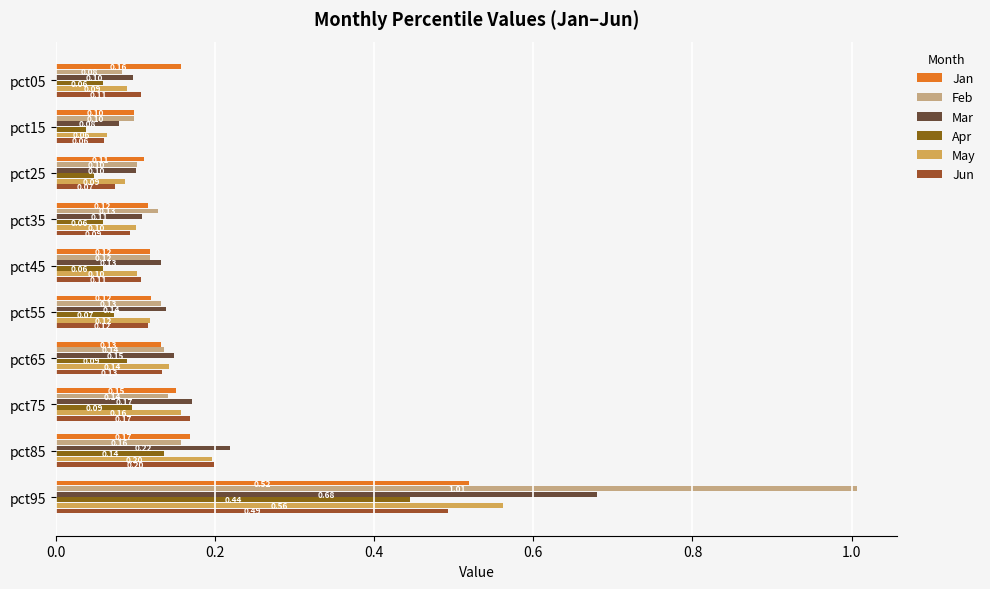

How many data points does each series have?

10